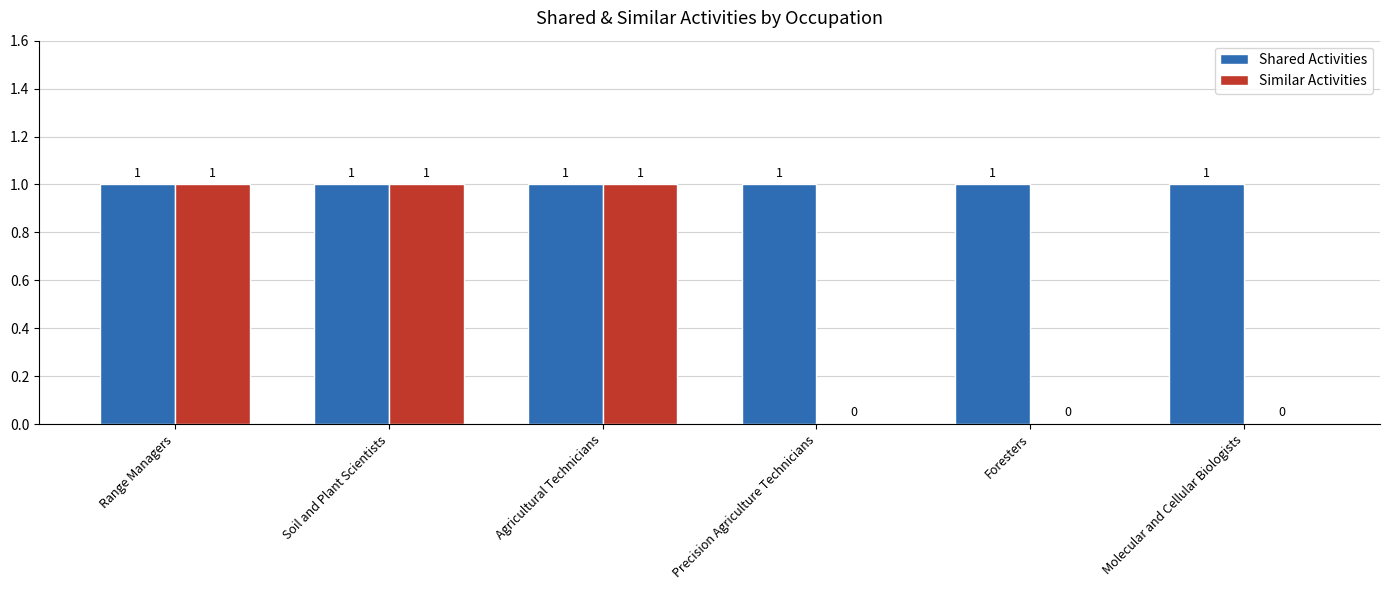

Which series has the widest spread of values?

Similar Activities